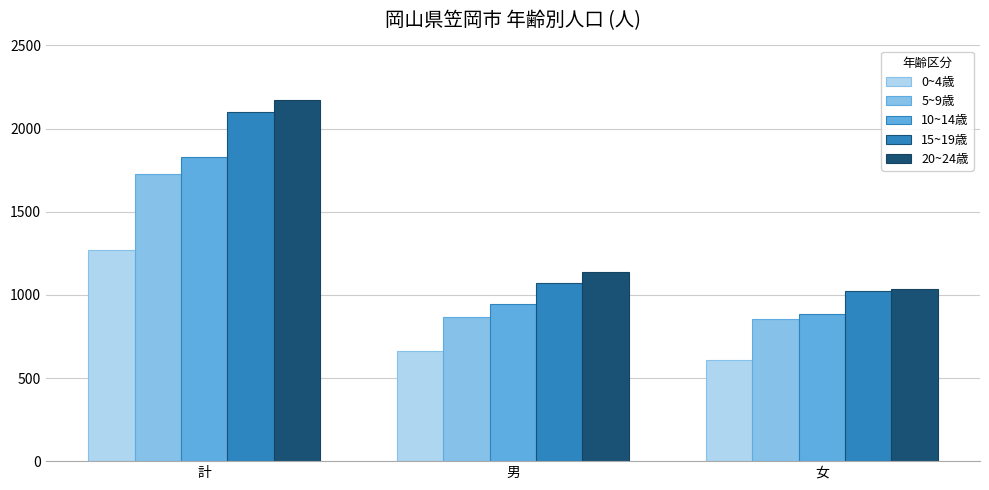

The value of 5~9歳 at 男 is 1486. True or false?

False